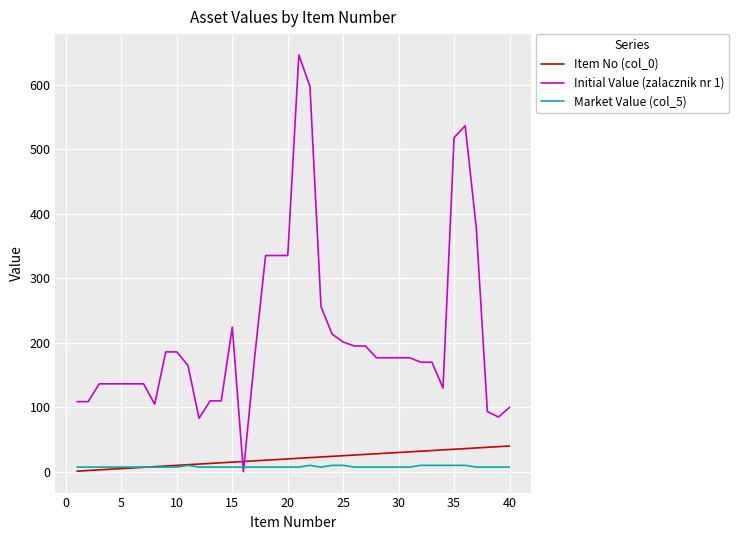

Is this an area chart (filled region under the line)?

No